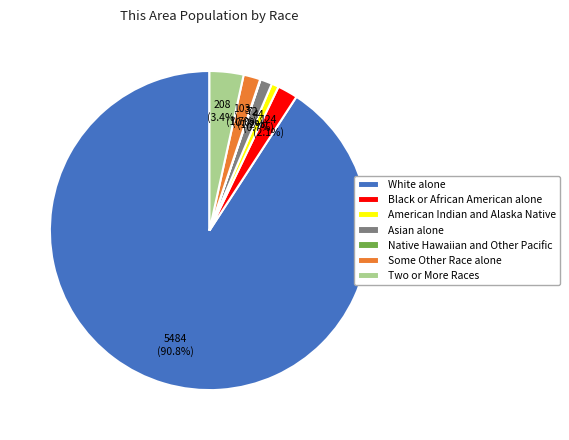

Between White alone and Two or More Races, which is larger?

White alone